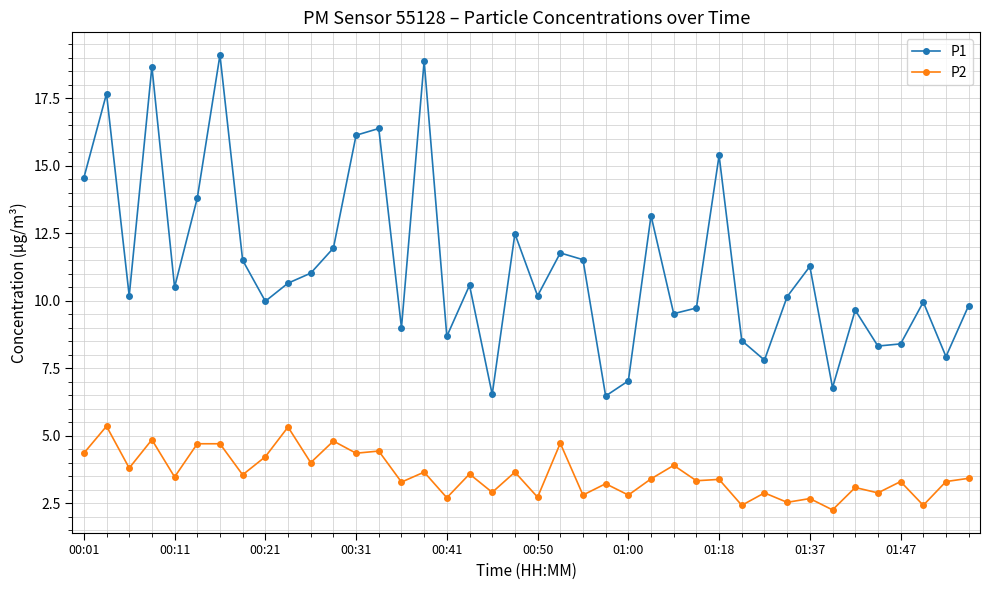

True or false: P2 has more than 0 points higher than both neighbors.

True